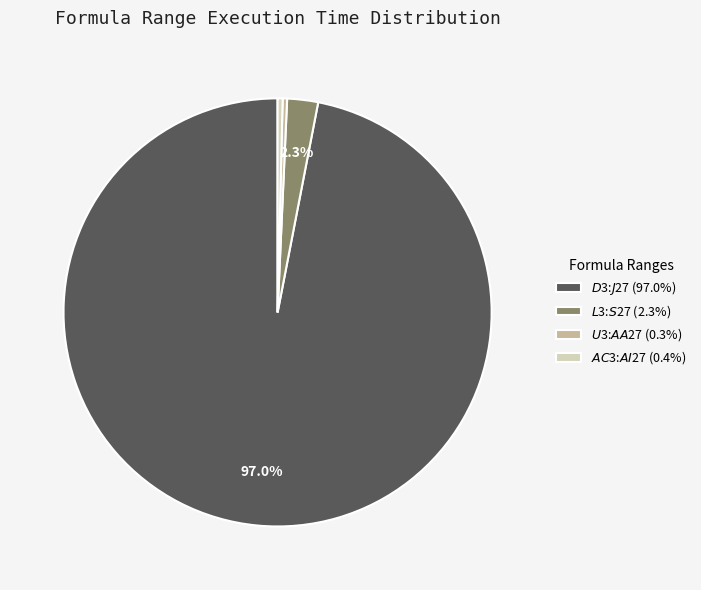

Is there a majority slice in this chart?

Yes